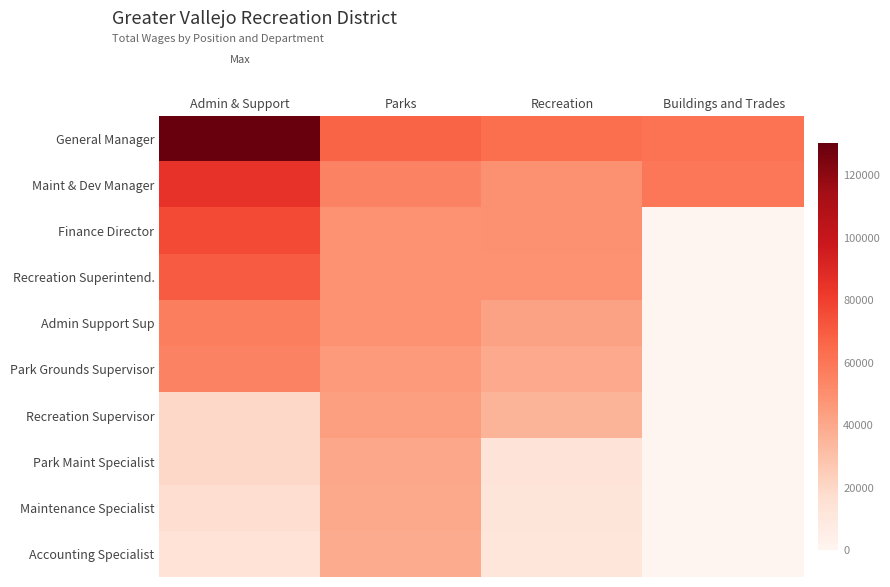

What is the total value across all series at Admin & Support?

544737